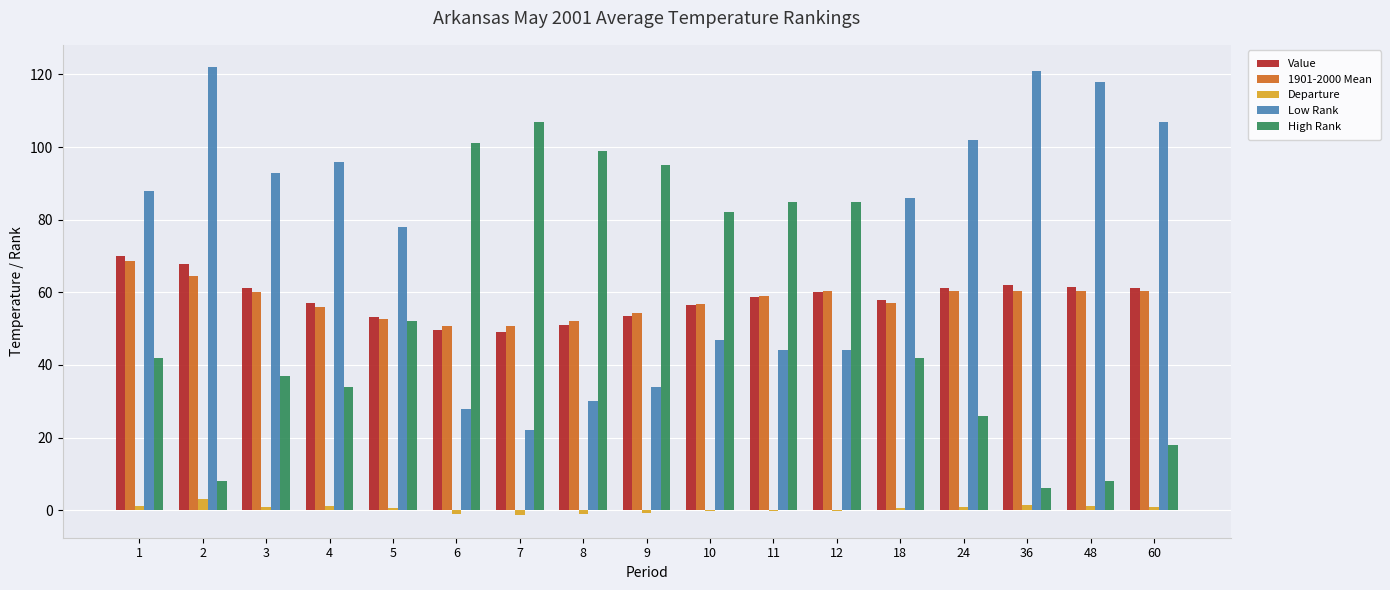

What is the sum of all Departure values?

7.0